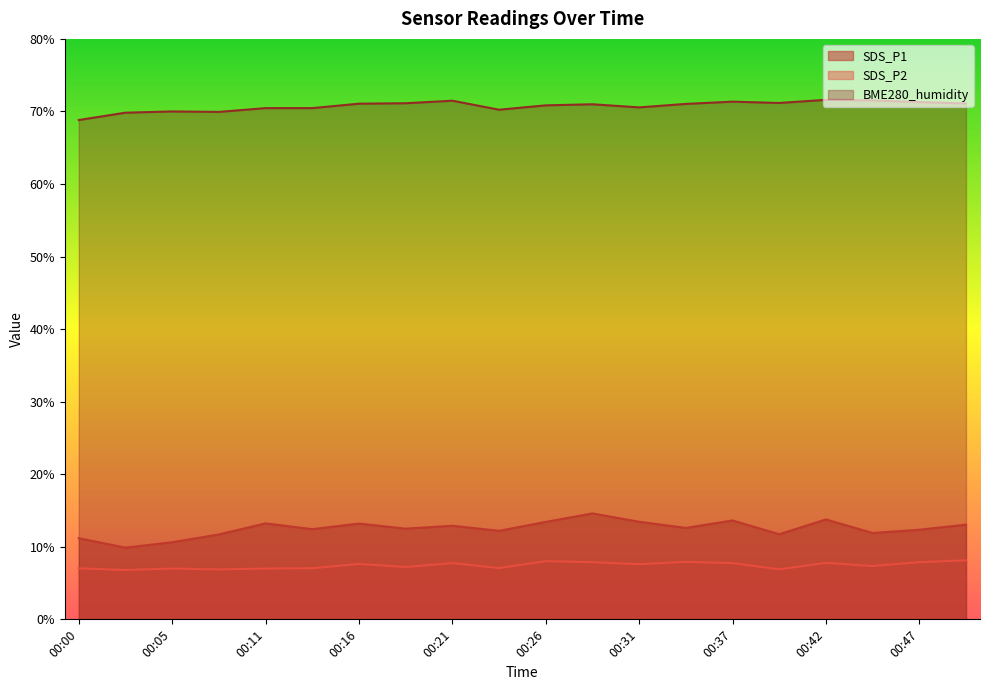

The value of SDS_P1 at 00:47 is 16.5. True or false?

False